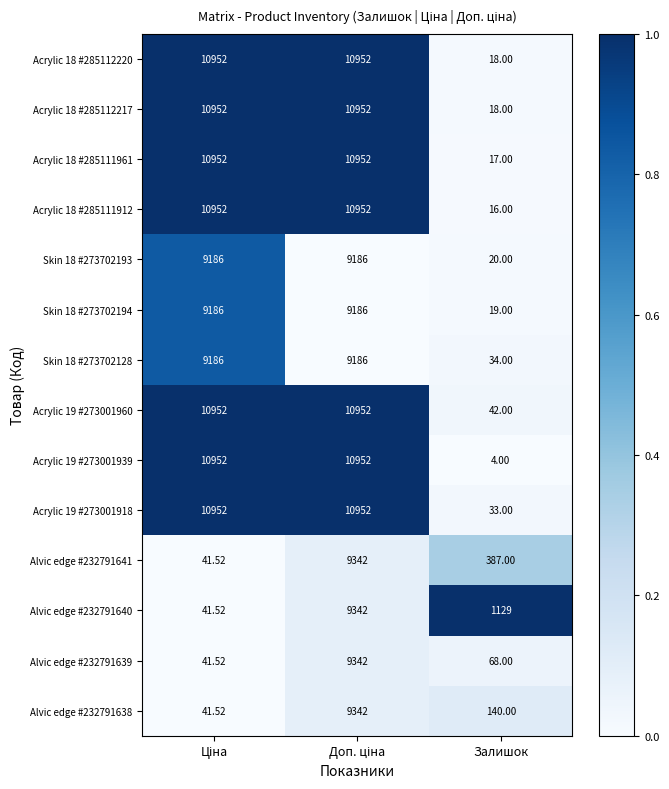

At which label does Acrylic 18 #285111912 reach its minimum?

Залишок